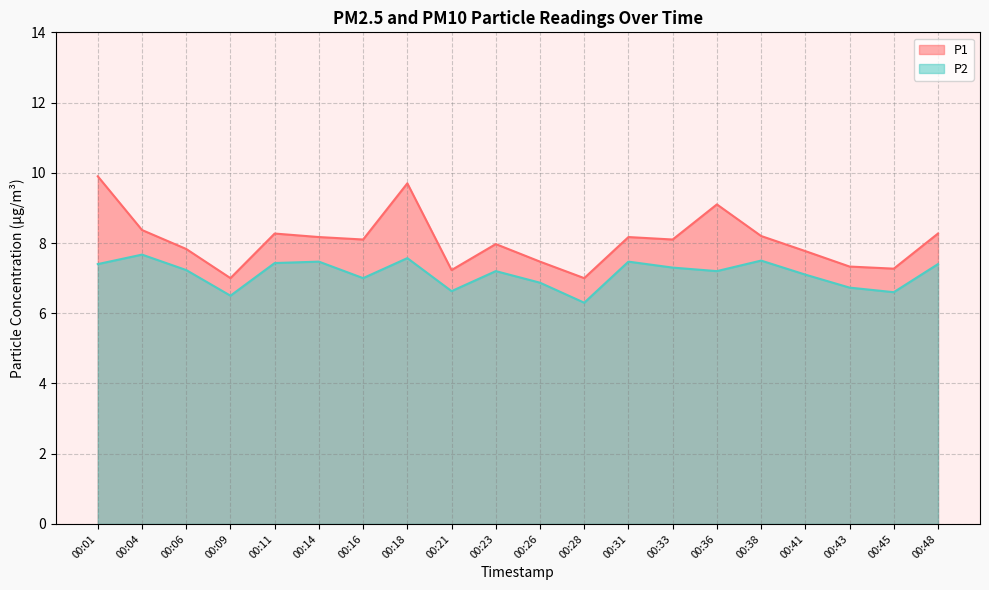

What is the highest value of the P2 series?

7.7